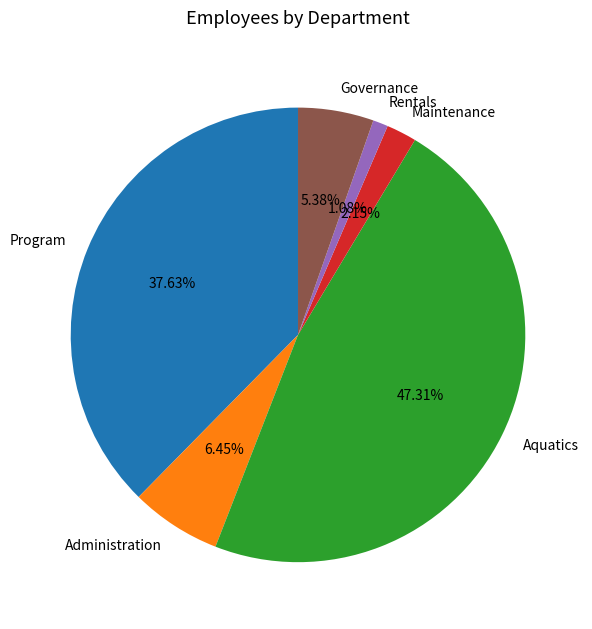

Is Administration the majority of the pie?

No